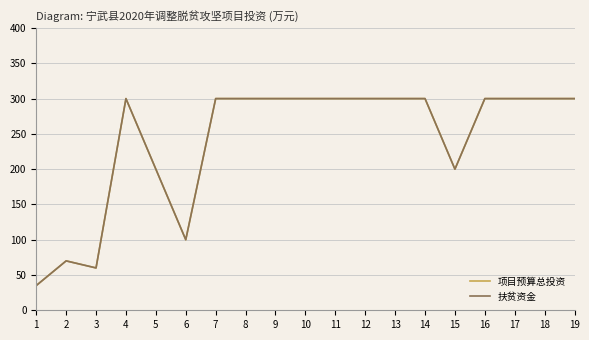

Is this an area chart (filled region under the line)?

No